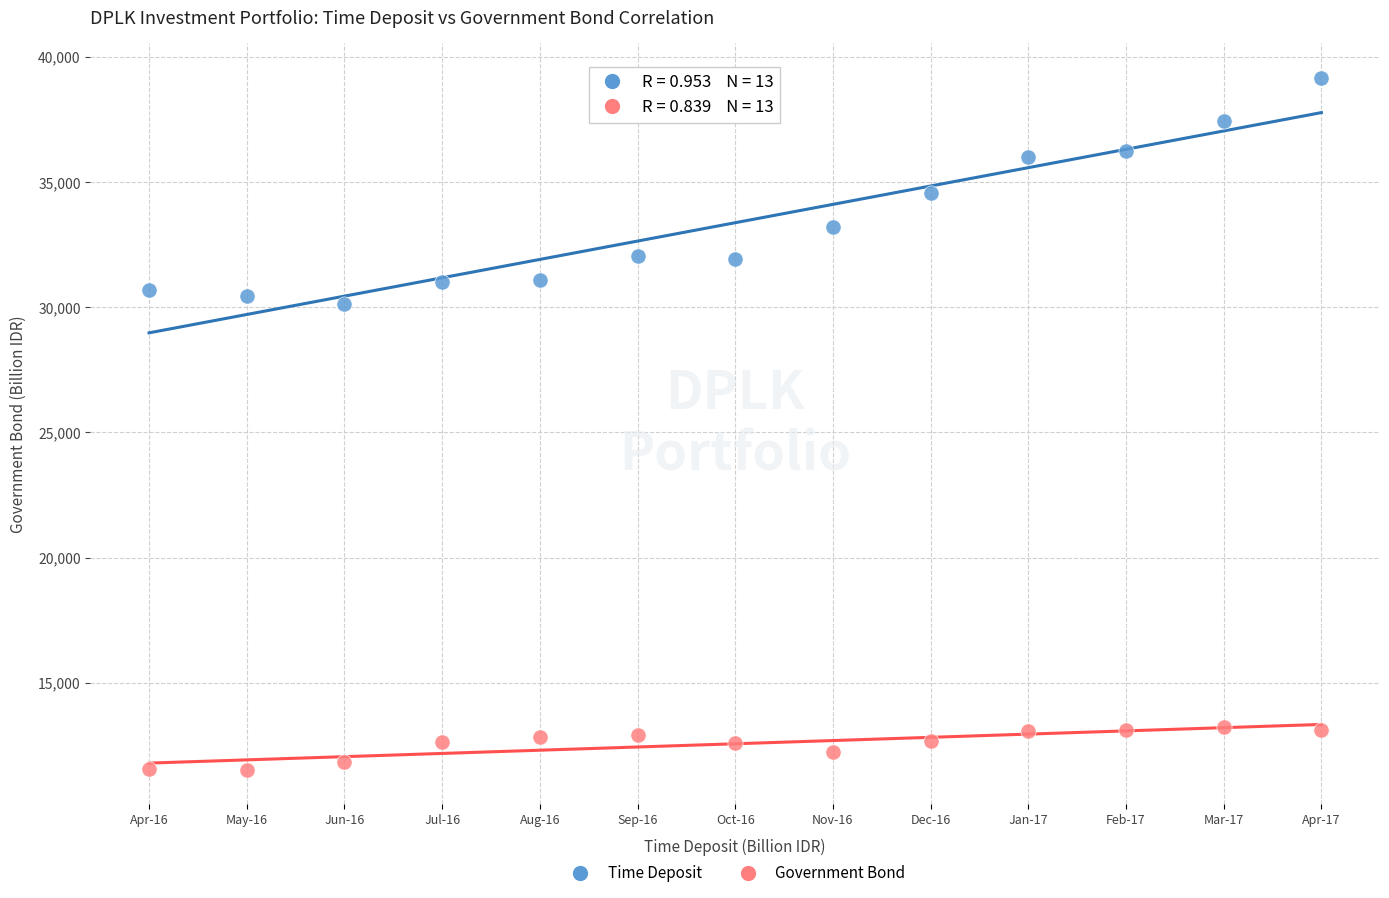

Which series reaches the minimum Y coordinate?

Government Bond